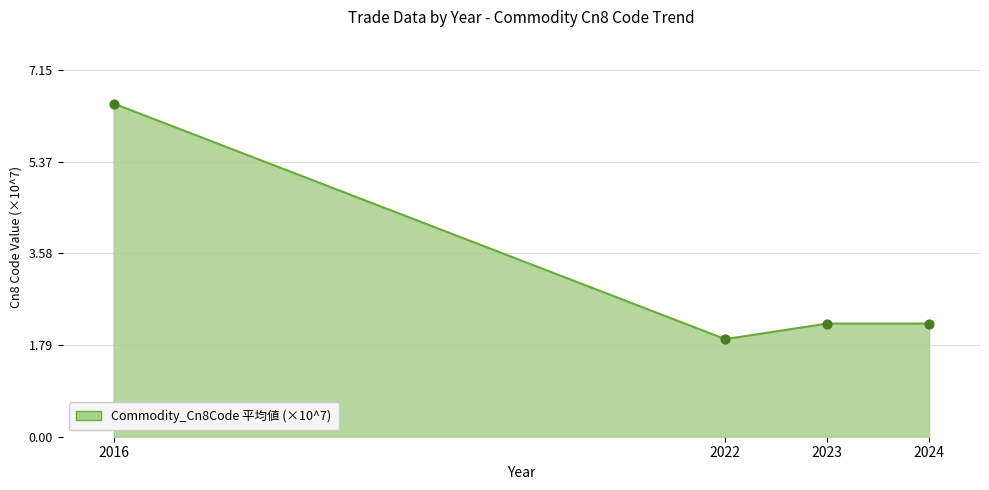

Which has a higher value, 2024 or 2016?

2016